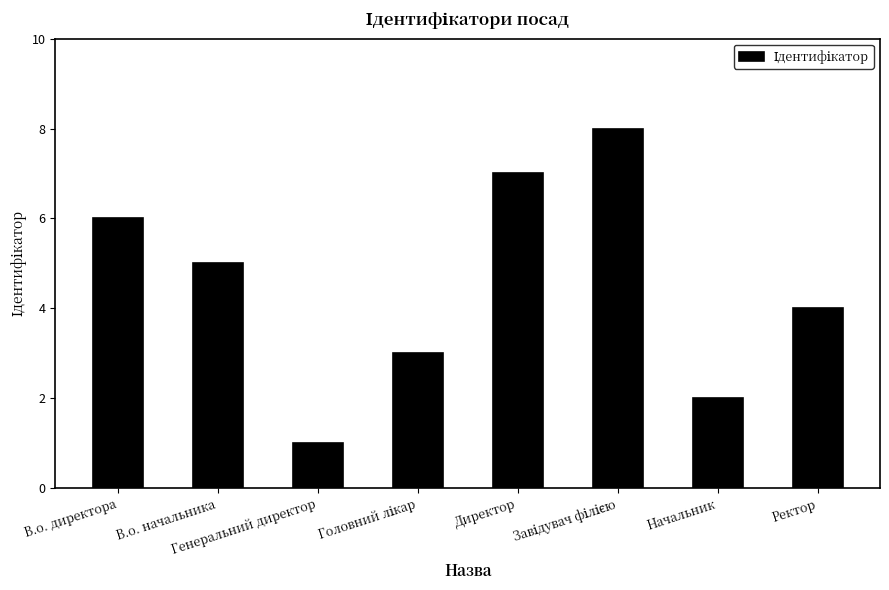

Where does the data first go above 5?

В.о. директора